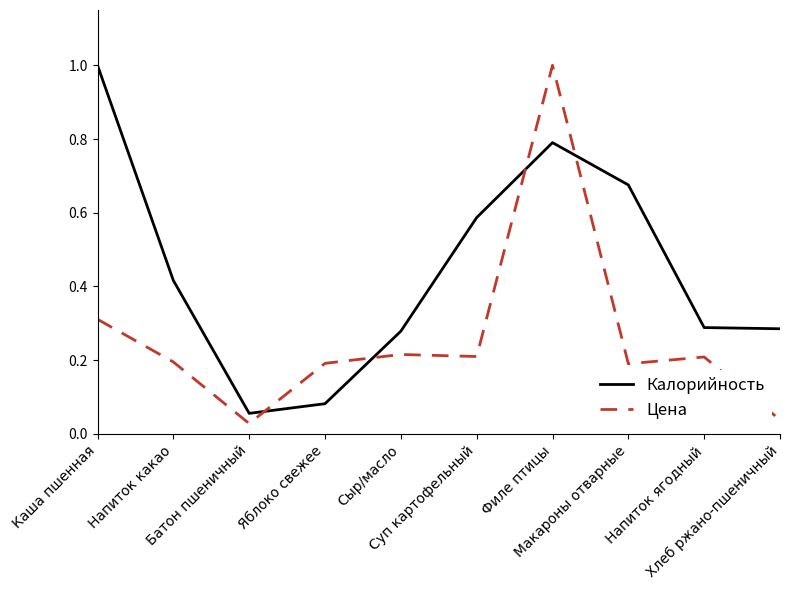

Which label corresponds to the smallest value in the chart?

Батон пшеничный